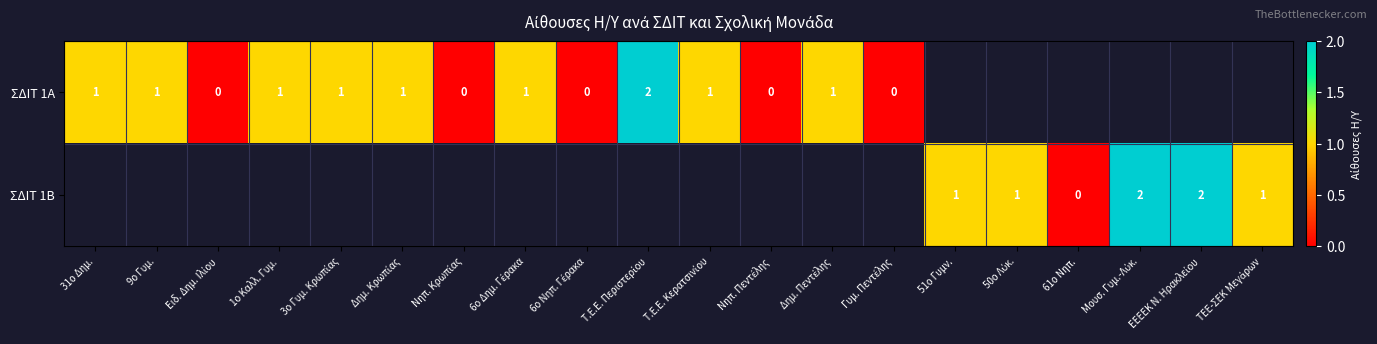

Which series has the largest range (max minus min)?

ΣΔΙΤ 1Α